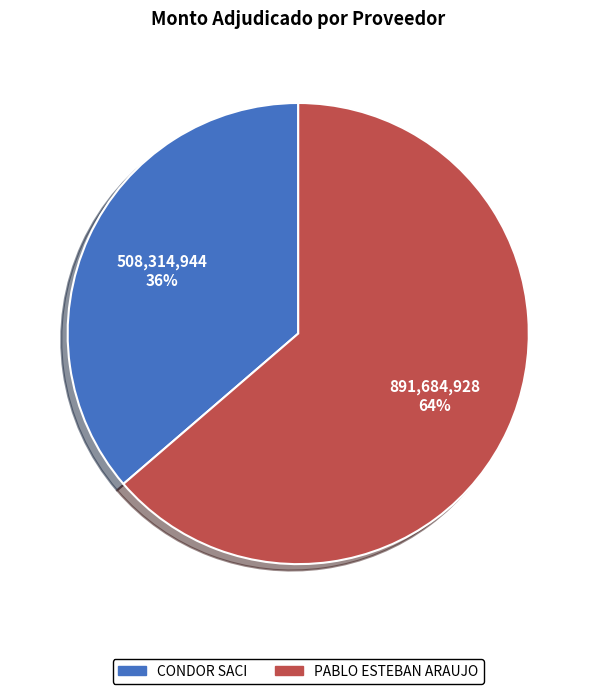

Which category has the biggest portion of the pie?

PABLO ESTEBAN ARAUJO